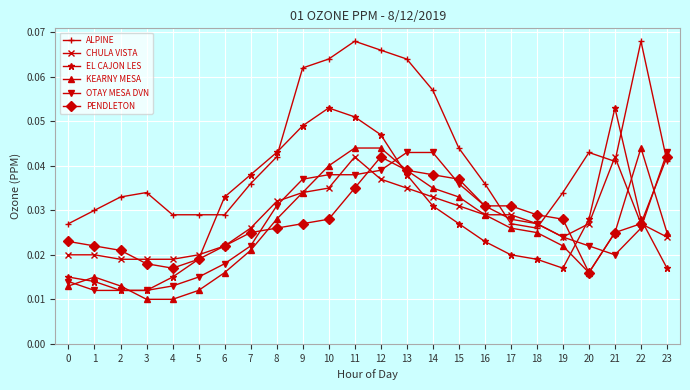

Is the value of OTAY MESA DVN at 13 greater than the value of PENDLETON at 20?

Yes